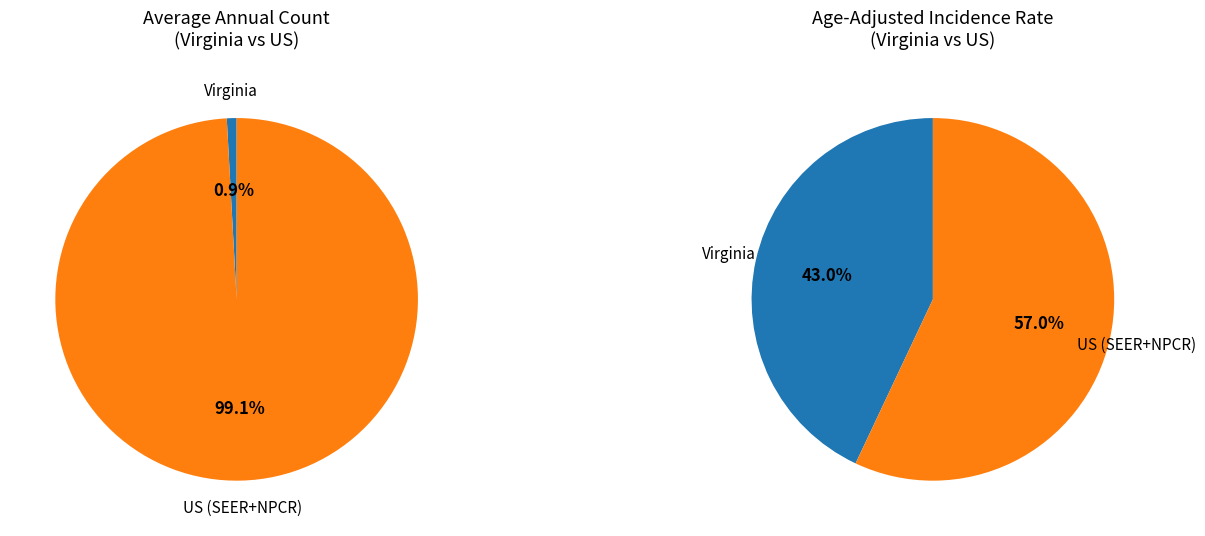

The Virginia slice represents 1% of the pie. True or false?

True